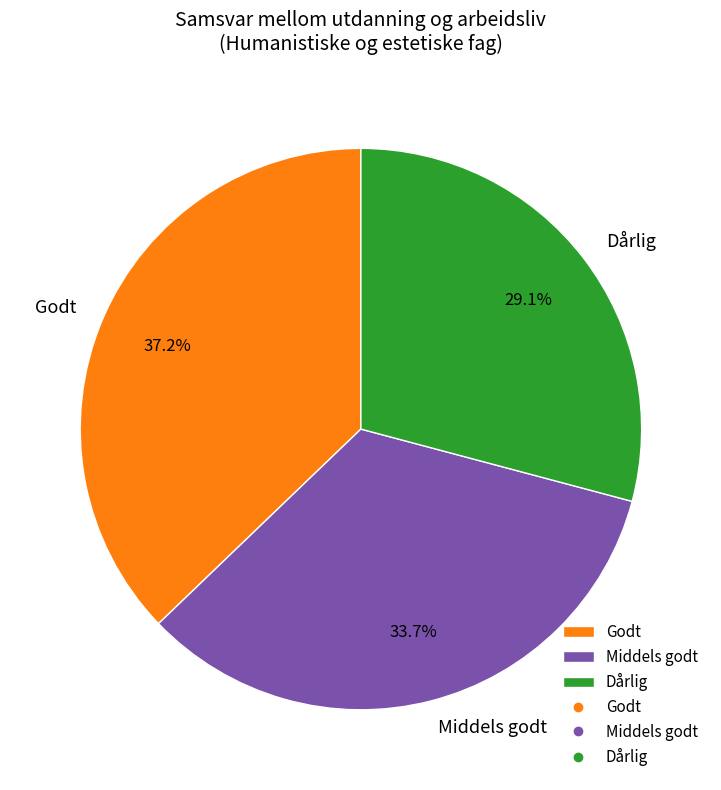

Is there a majority slice in this chart?

No